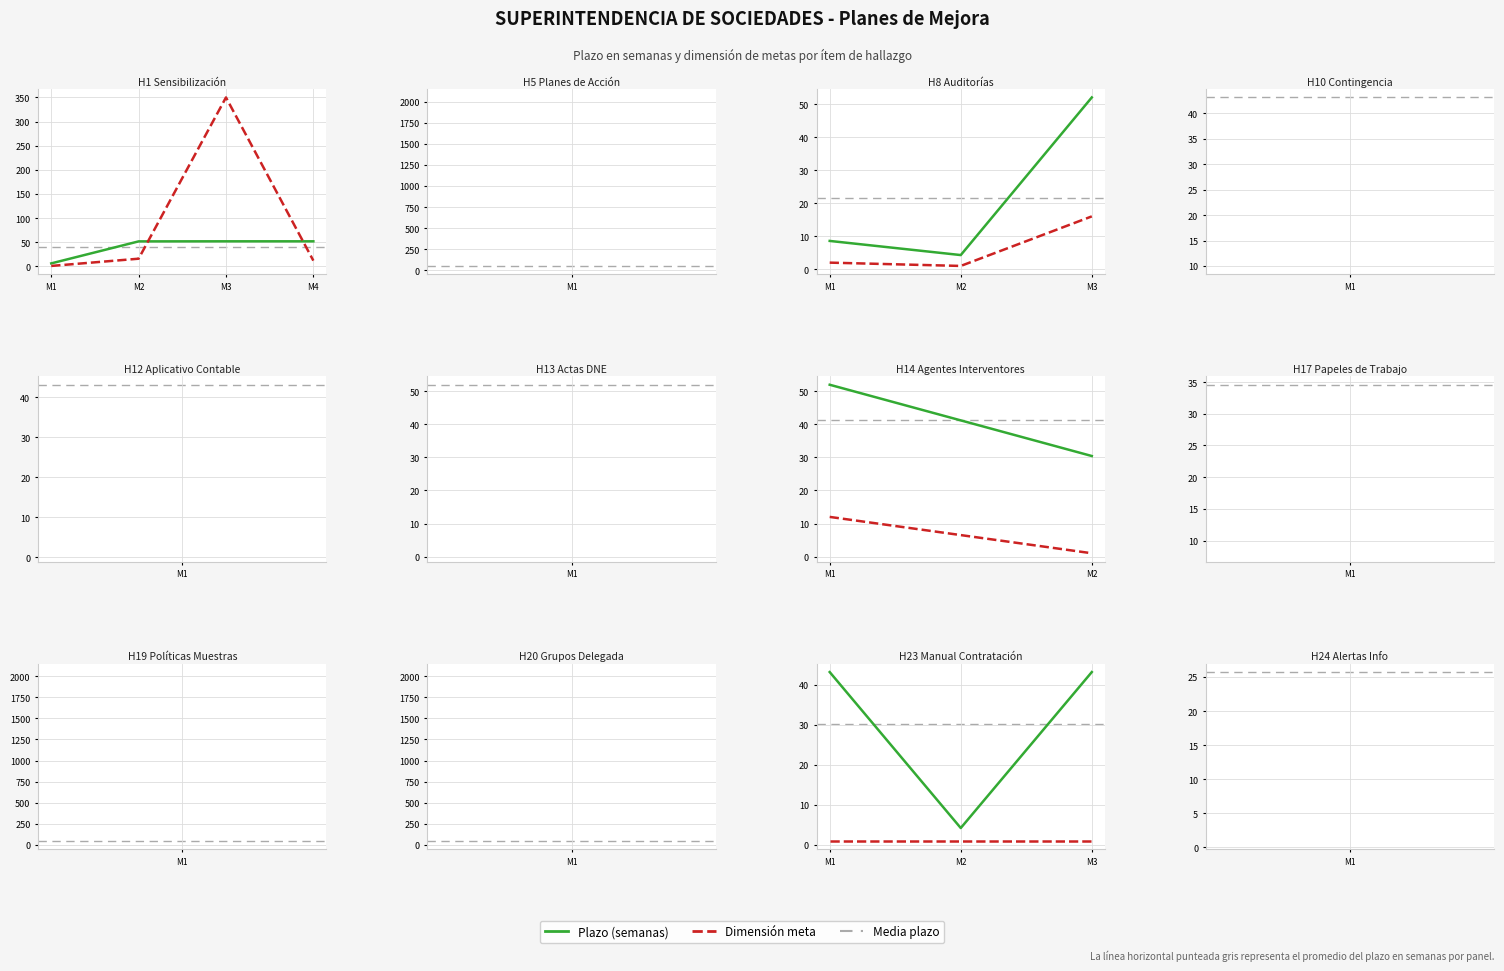

Which series has the largest total across all categories?

Plazo (semanas)